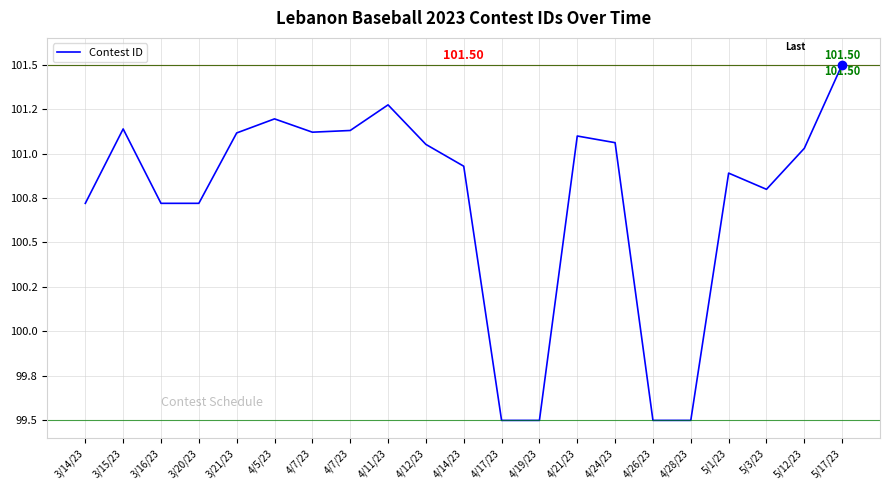

Does the chart display data point markers on the line(s)?

No